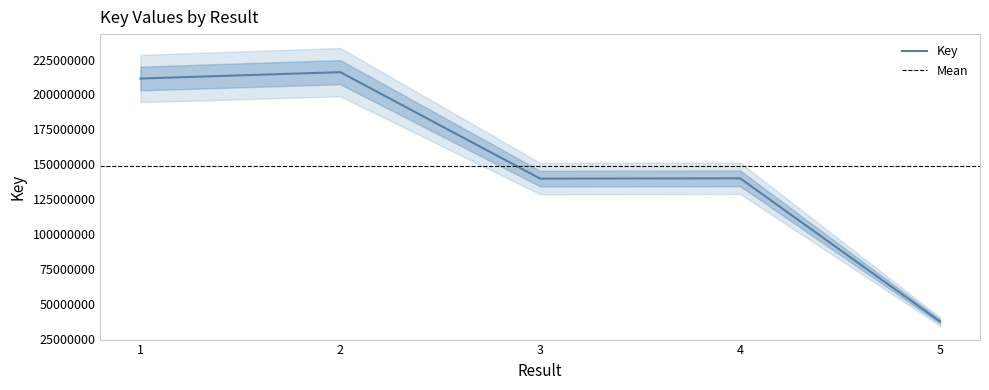

Reading left to right, what are all the values shown in this chart?

211417125	215957555	139870114	140100723	37790259